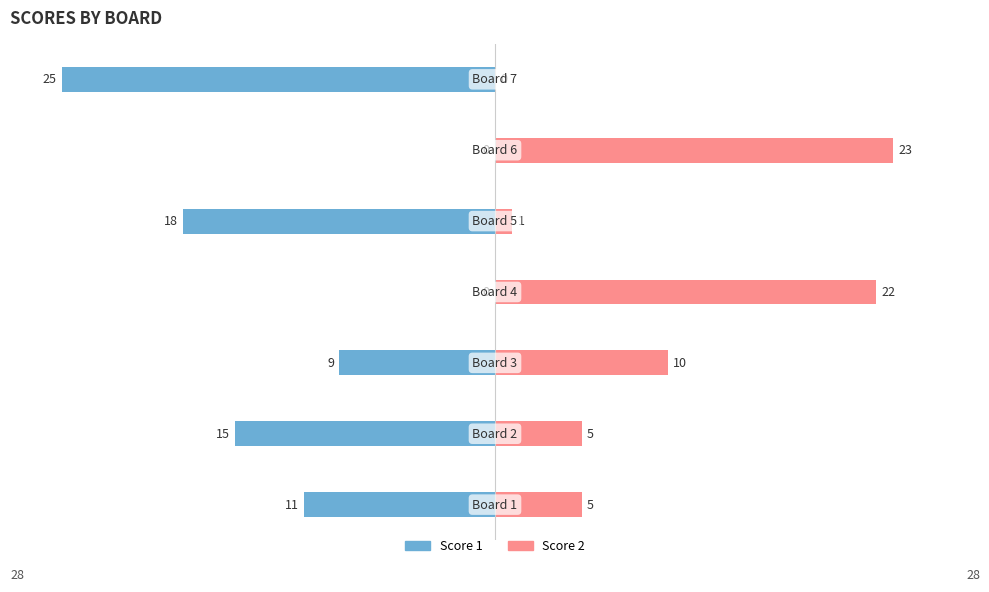

Are the bars horizontal?

Yes